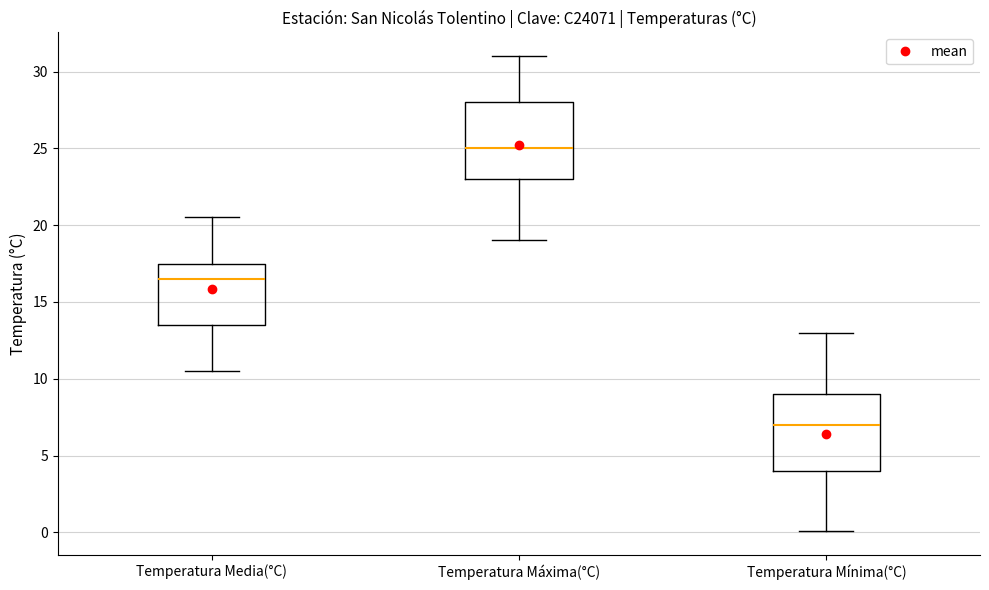

Reading left to right, read every box against the y-axis: the position of its median line, the range the box covers, and the ends of its whiskers. The values are not printed on the chart, so give them approximately, as read against the axis.

Temperatura Media(°C): median 16.5, box 13.5 to 17.5, whiskers 10.5 to 20.5
Temperatura Máxima(°C): median 25.0, box 23.0 to 28.0, whiskers 19.0 to 31.0
Temperatura Mínima(°C): median 7.0, box 4.0 to 9.0, whiskers 0.0 to 13.0